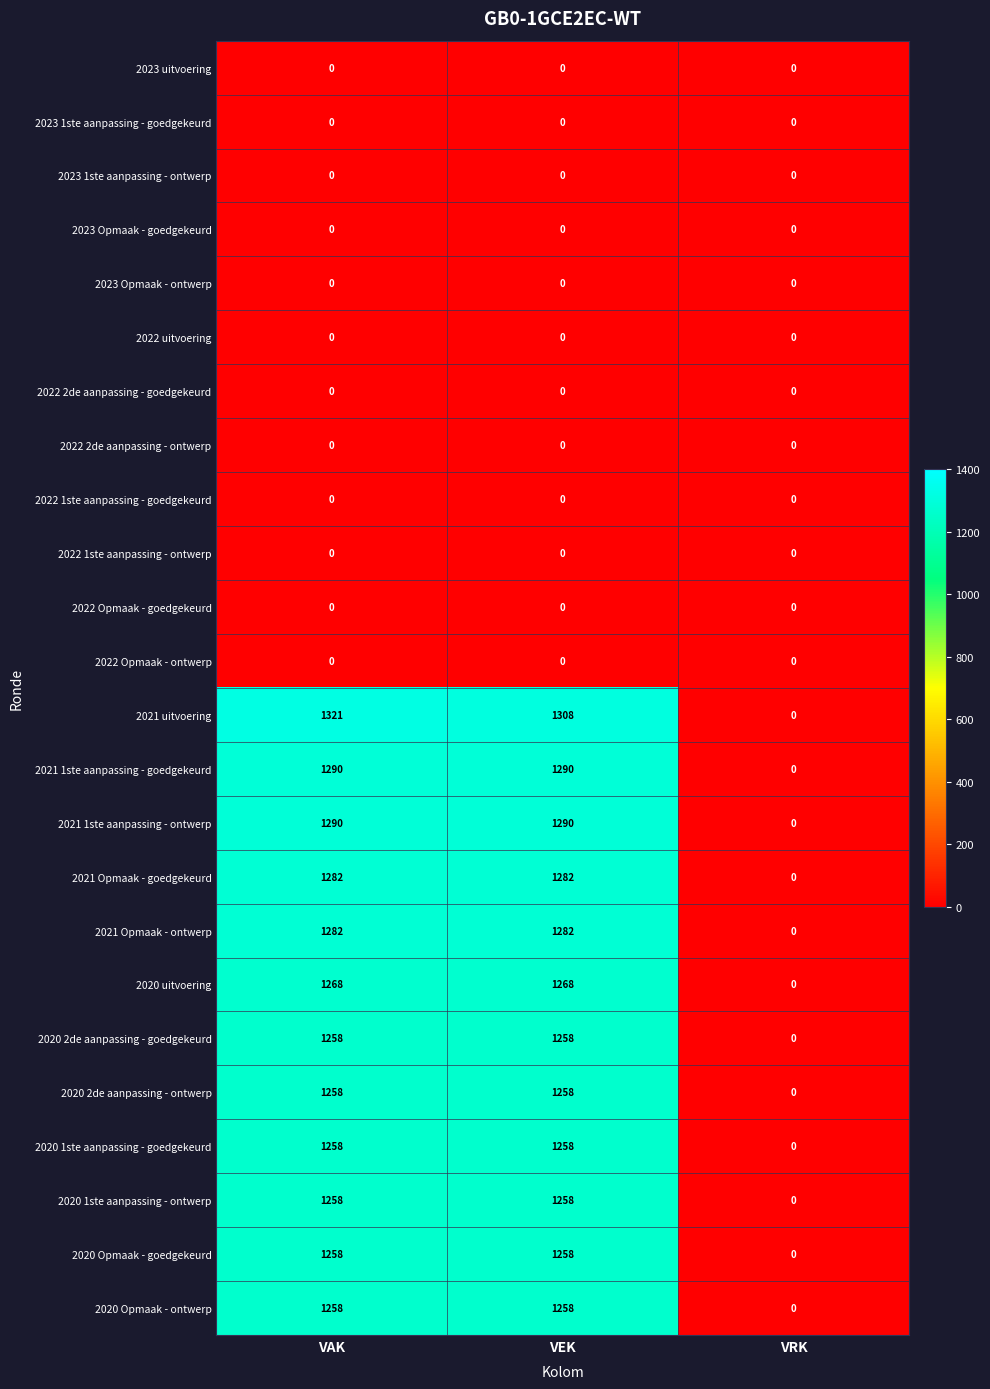

Which series has the largest total across all categories?

2021 uitvoering